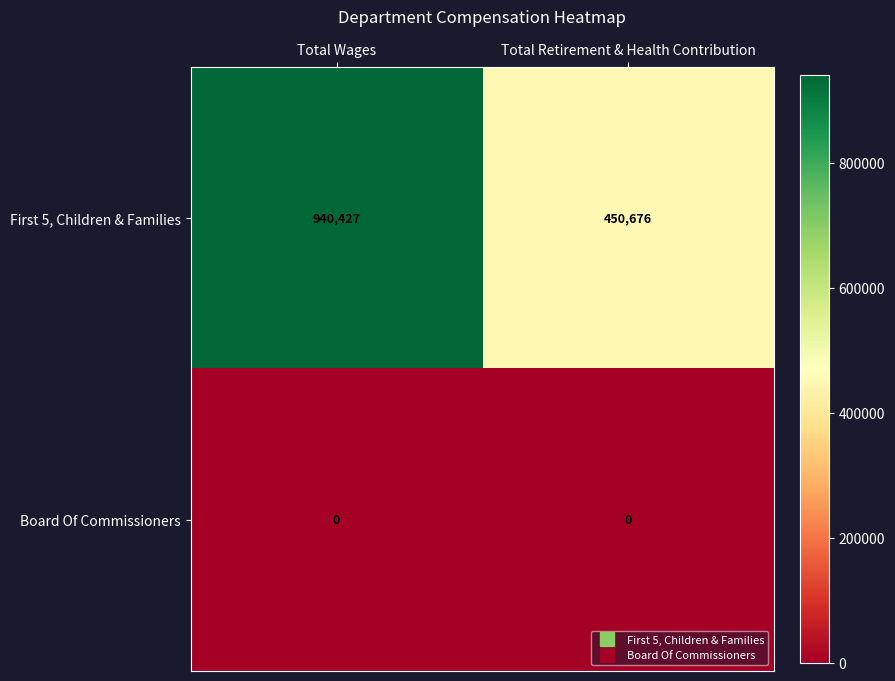

What is the sum of the First 5, Children & Families values at Total Retirement & Health Contribution and Total Wages?

1391103